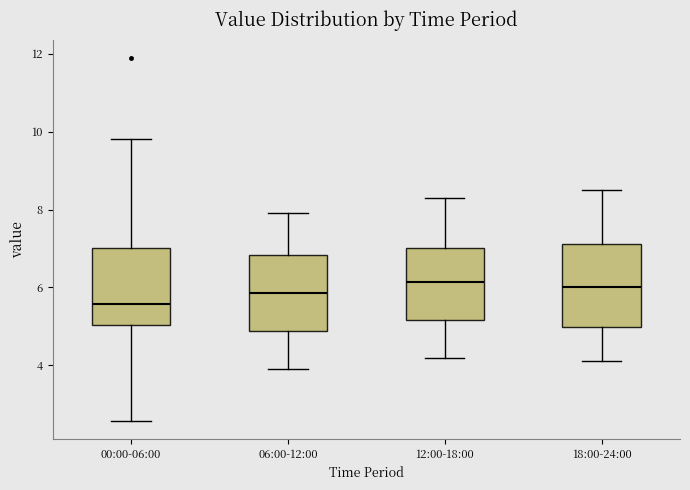

Reading left to right, read every box against the y-axis: the position of its median line, the range the box covers, and the ends of its whiskers. The values are not printed on the chart, so give them approximately, as read against the axis.

00:00-06:00: median 5.6, box 5.0 to 7.0, whiskers 2.6 to 9.8
06:00-12:00: median 5.8, box 4.8 to 6.8, whiskers 4.0 to 8.0
12:00-18:00: median 6.2, box 5.2 to 7.0, whiskers 4.2 to 8.4
18:00-24:00: median 6.0, box 5.0 to 7.2, whiskers 4.2 to 8.6